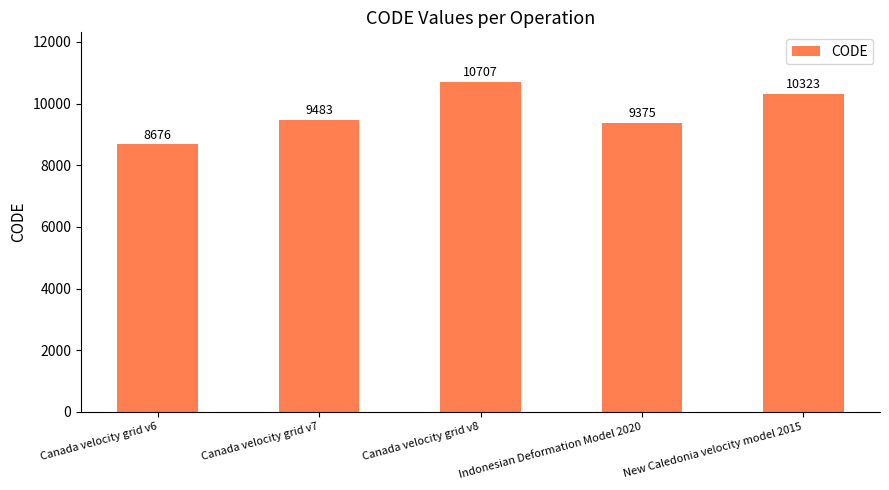

At which category does the chart reach its peak across all series?

Canada velocity grid v8